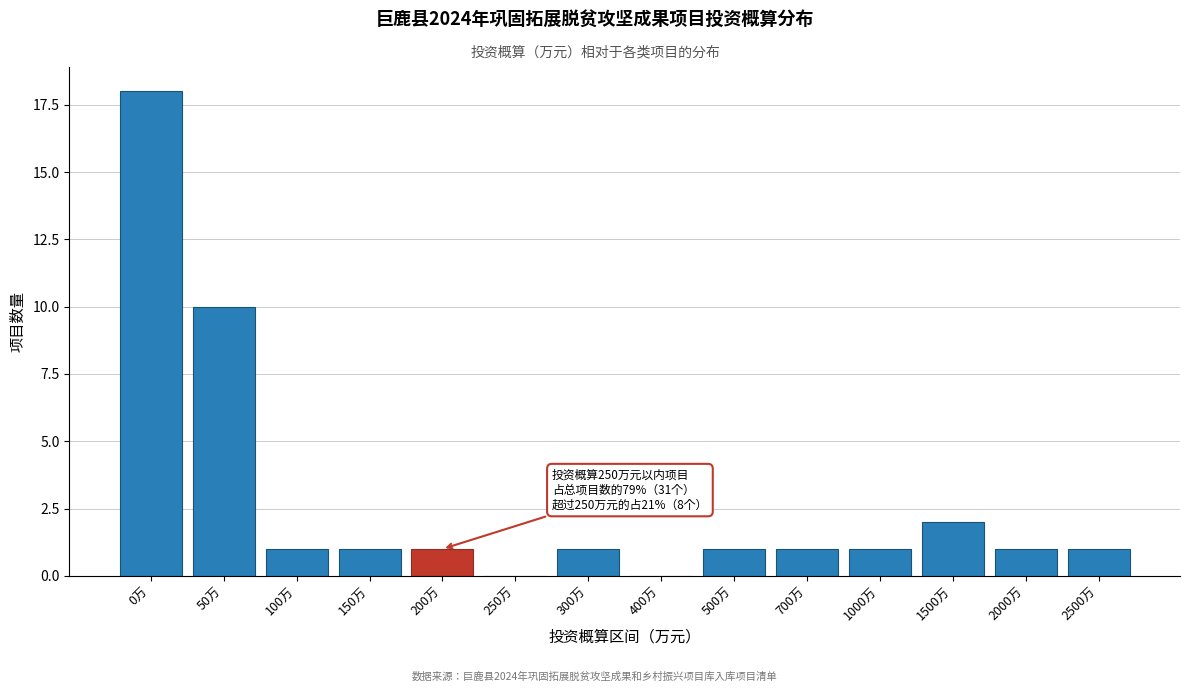

Reading left to right, list all the values displayed in this chart.

0万=18	50万=10	100万=1	150万=1	200万=1	250万=0	300万=1	400万=0	500万=1	700万=1	1000万=1	1500万=2	2000万=1	2500万=1